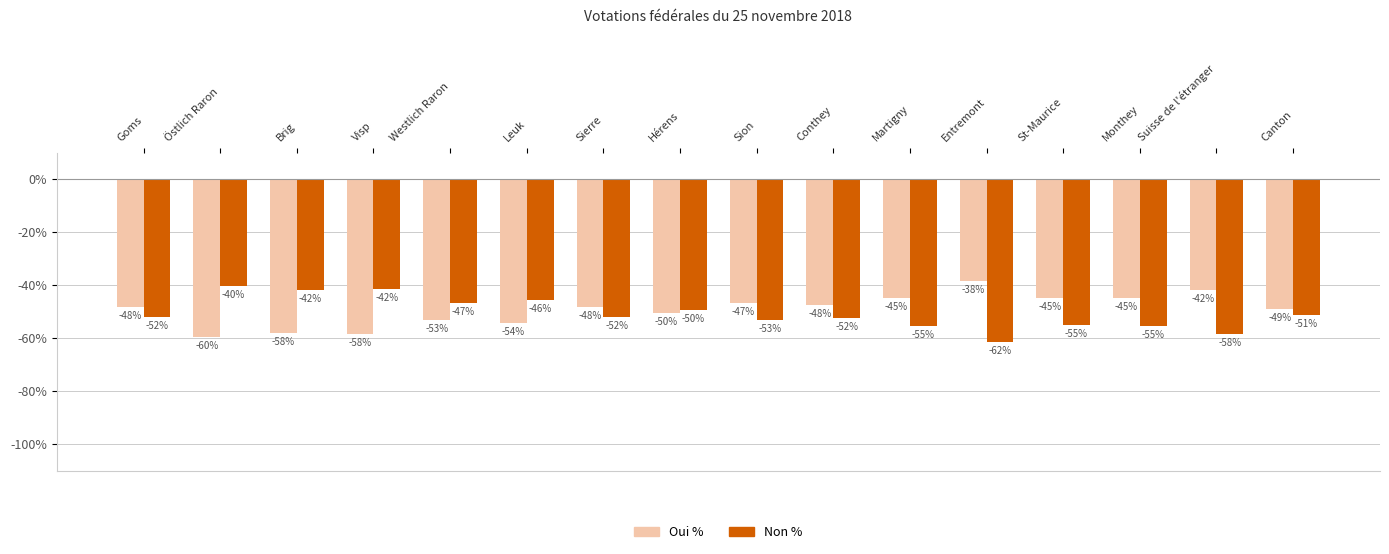

True or false: Non % has a value of -17.1 at Östlich Raron.

False